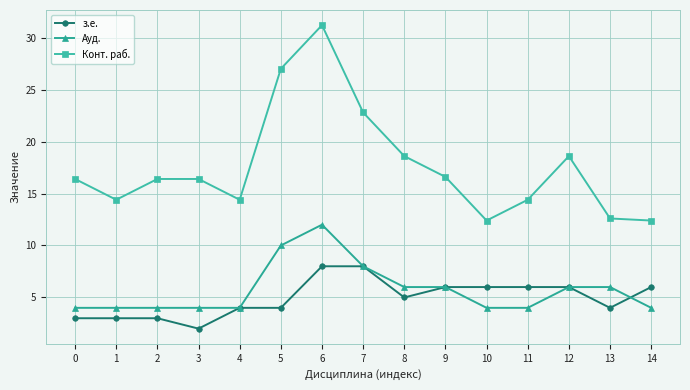

Reading left to right, extract all data points from this chart.

з.е.: 0=3.0	1=3.0	2=3.0	3=2.0	4=4.0	5=4.0	6=8.0	7=8.0	8=5.0	9=6.0	10=6.0	11=6.0	12=6.0	13=4.0	14=6.0
Ауд.: 0=4.0	1=4.0	2=4.0	3=4.0	4=4.0	5=10.0	6=12.0	7=8.0	8=6.0	9=6.0	10=4.0	11=4.0	12=6.0	13=6.0	14=4.0
Конт. раб.: 0=16.4	1=14.4	2=16.4	3=16.4	4=14.4	5=27.0	6=31.2	7=22.8	8=18.6	9=16.6	10=12.4	11=14.4	12=18.6	13=12.6	14=12.4